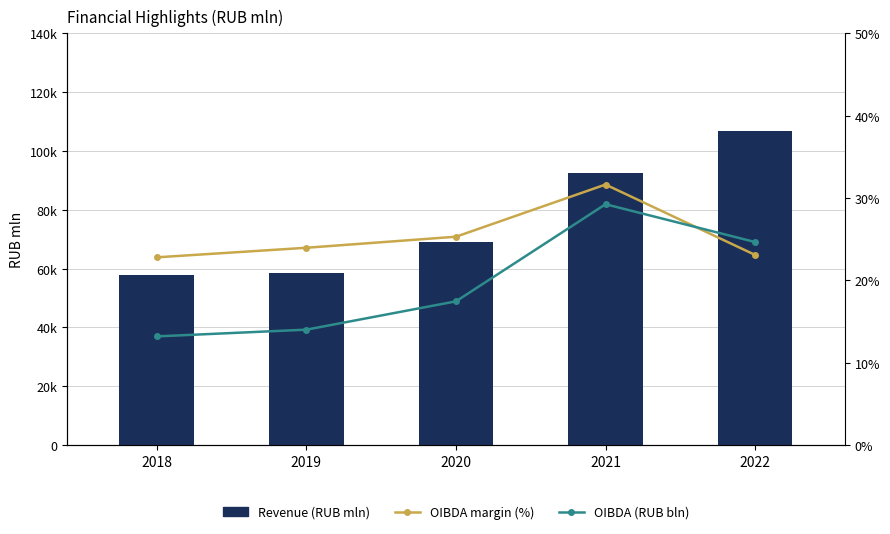

At 2019, list the series in order from largest to smallest.

Revenue (RUB mln), OIBDA margin (%), OIBDA (RUB bln)